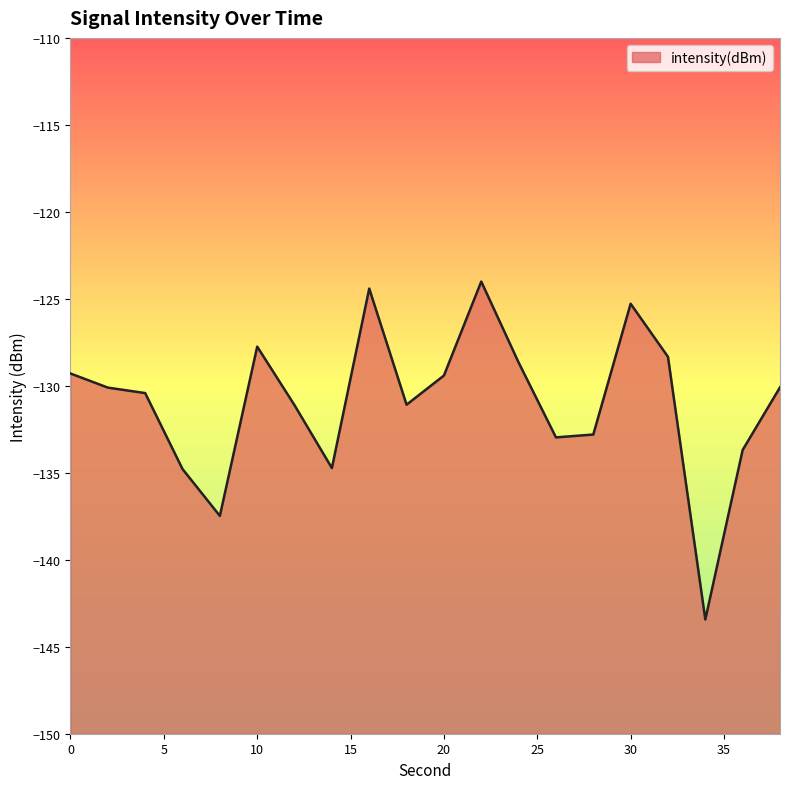

Which has a higher value, 32 or 14?

32